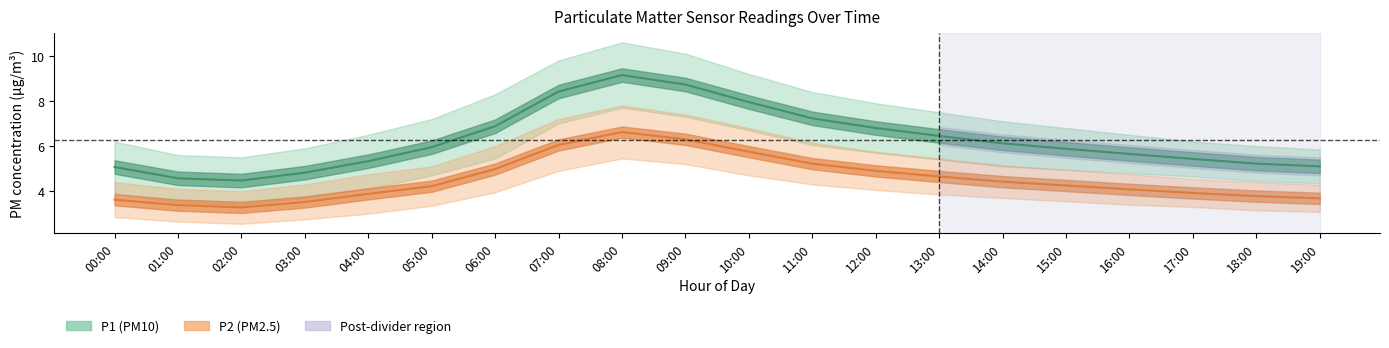

True or false: P2 (PM2.5) and P1 (PM10) intersect in this chart.

False